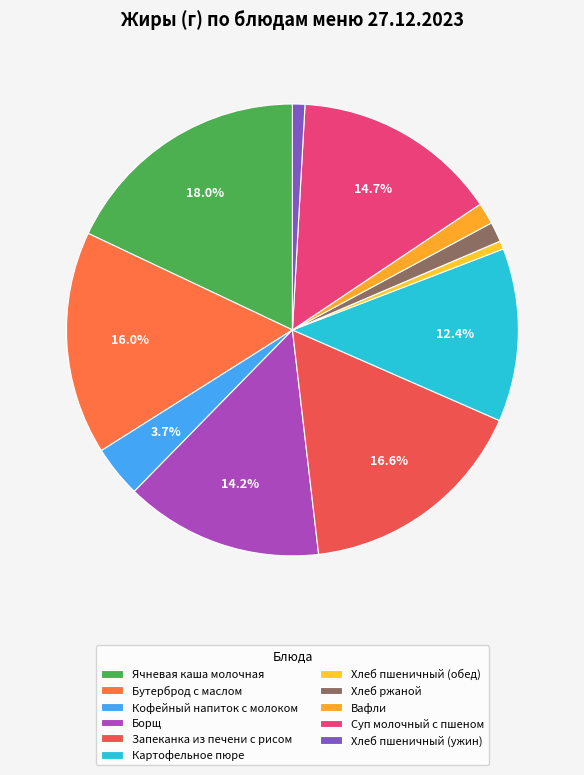

Which slice is the largest?

Ячневая каша молочная